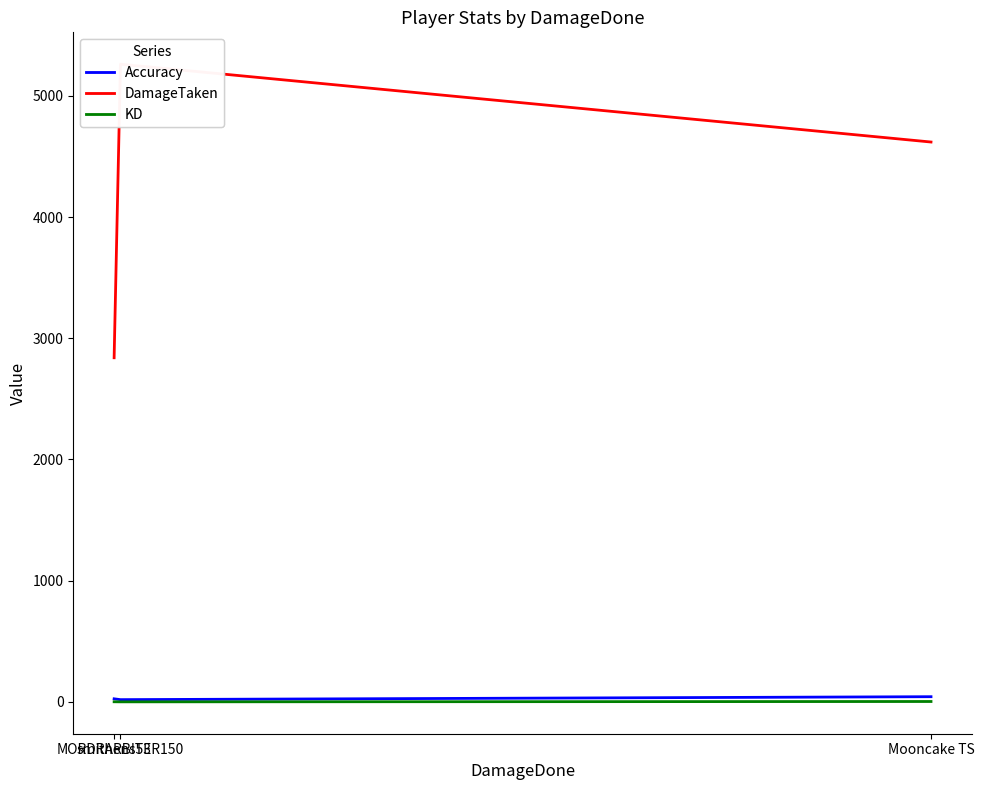

What is the average value of the DamageTaken series?

4239.7